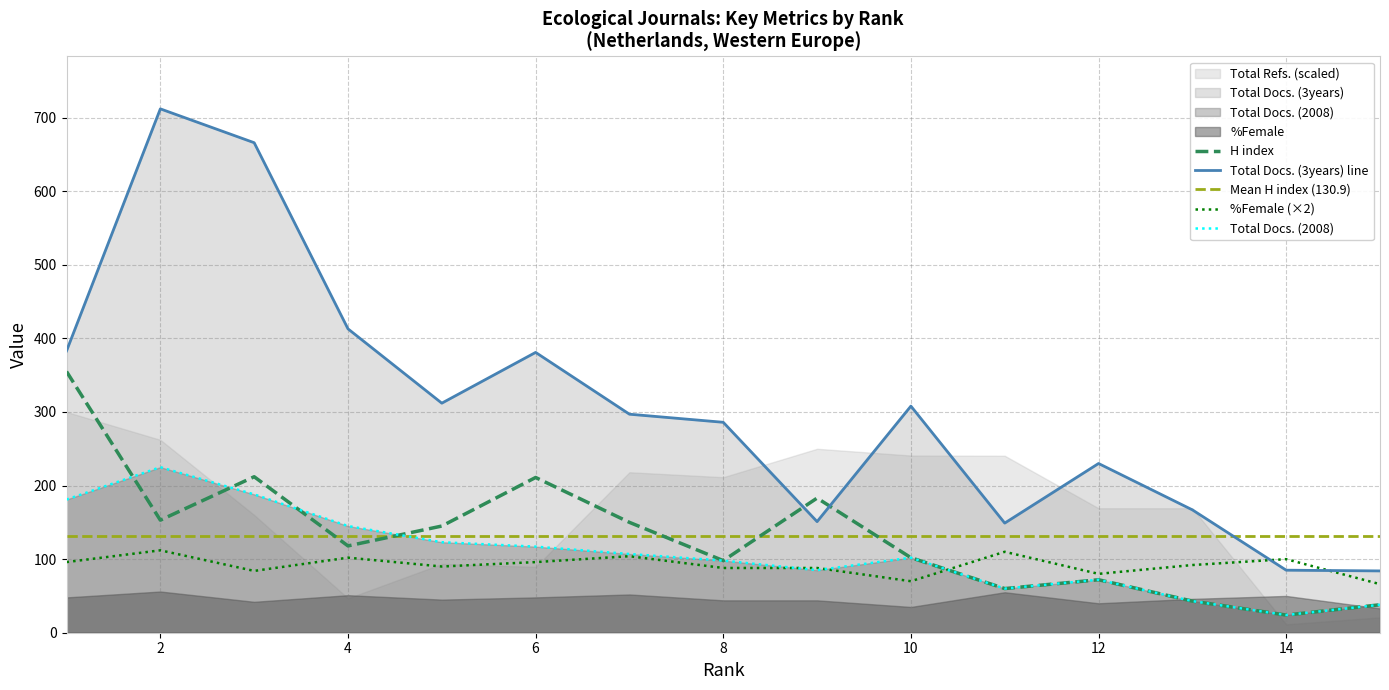

What value does the Total Docs. (2008) series have at 6, to the nearest 10?

120